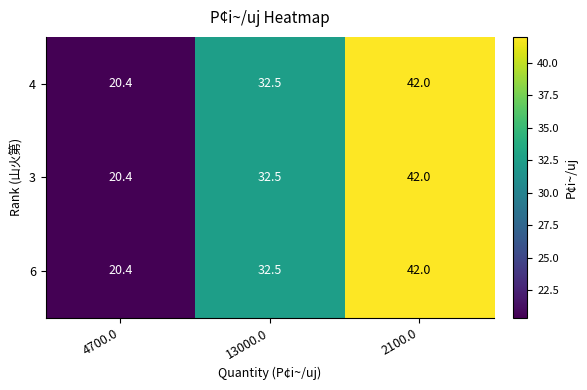

Where is 4 nearest to the value 31?

13000.0